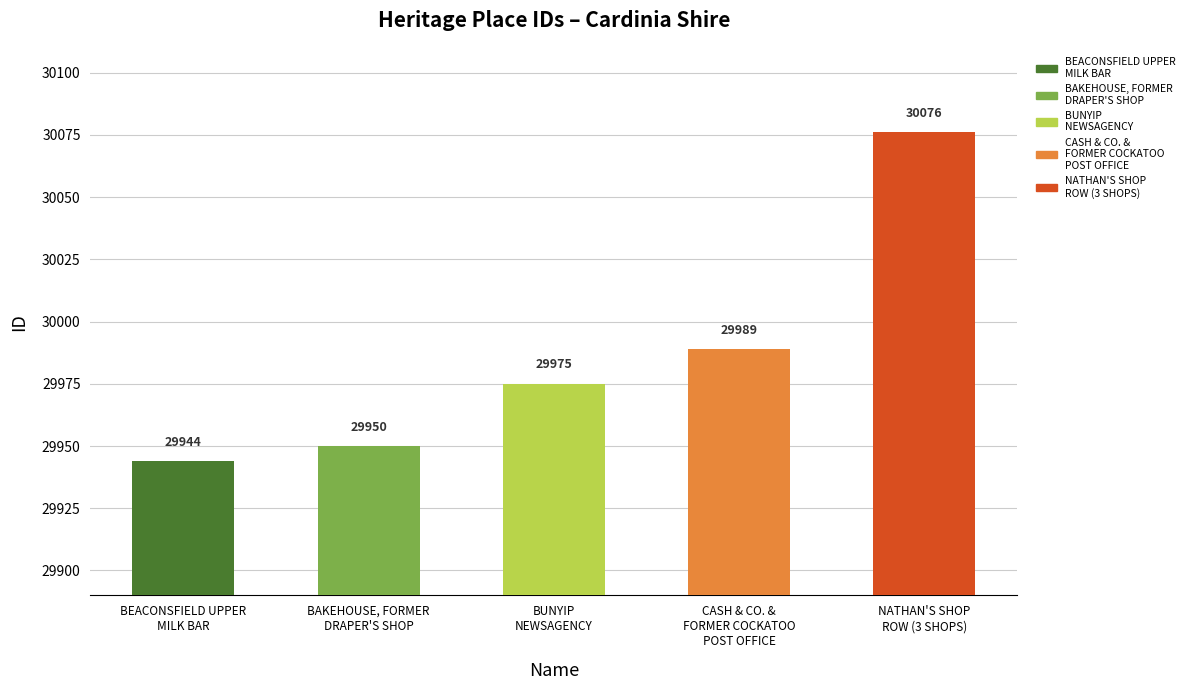

How many data points are above 29975?

2